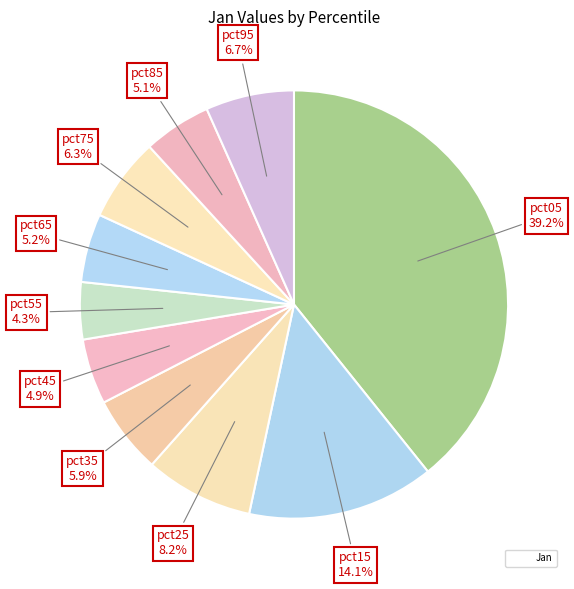

Which category has the biggest portion of the pie?

pct05